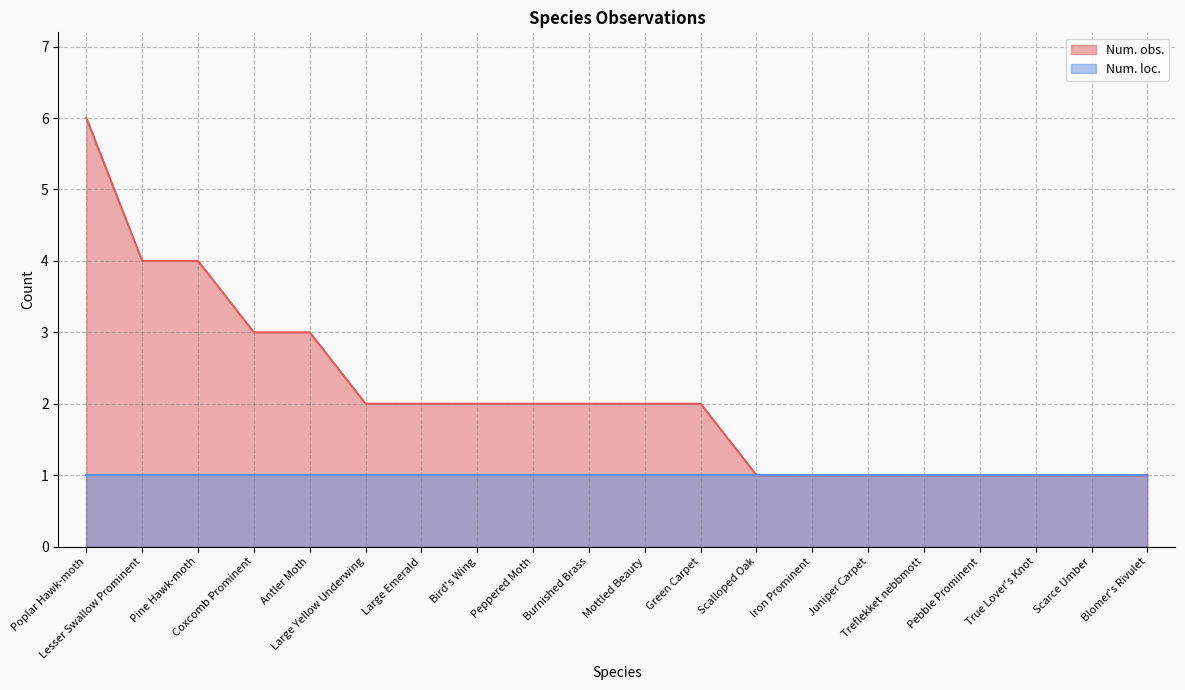

What value does the data have at Poplar Hawk-moth?

6